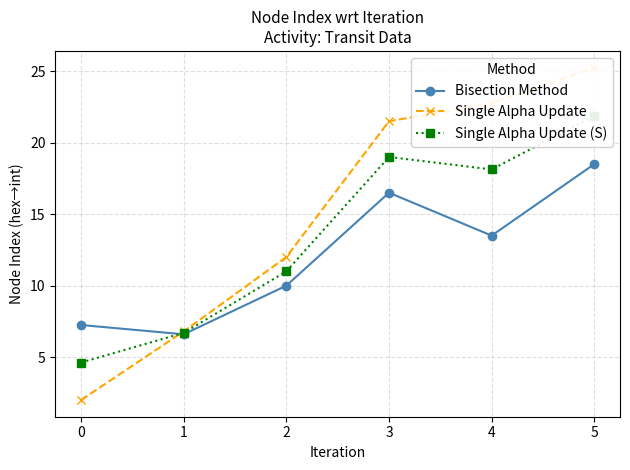

The Bisection Method series shows 6.6 at 1. True or false?

True